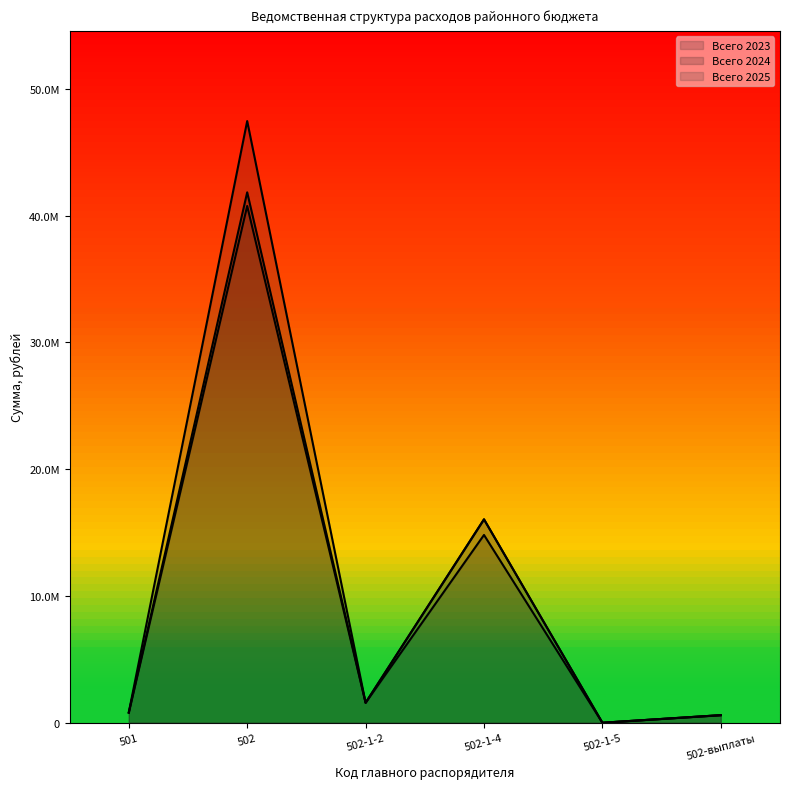

Where is the first local maximum for Всего 2025?

502